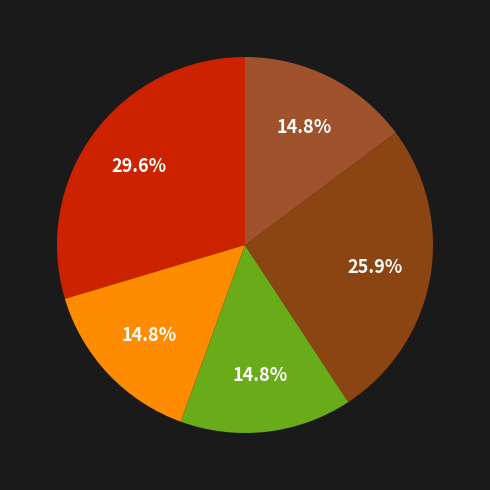

To the nearest percent, what is the difference between the largest and smallest slice percentages?

15%